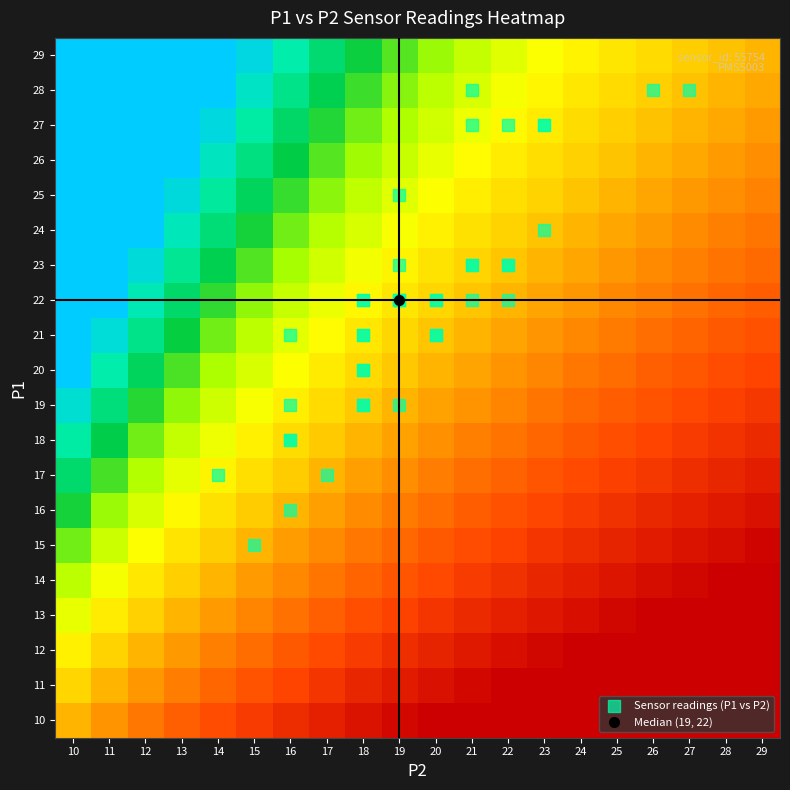

Reading right to left, transcribe all the data shown in this chart.

27	28	22	22	23	22	22	27	27	23	20	19	22	24	23	22	22	28	23	21	19	21	27	23	25	28	21	16	18	19	17	22	17	15	18	19	21	21	20	22